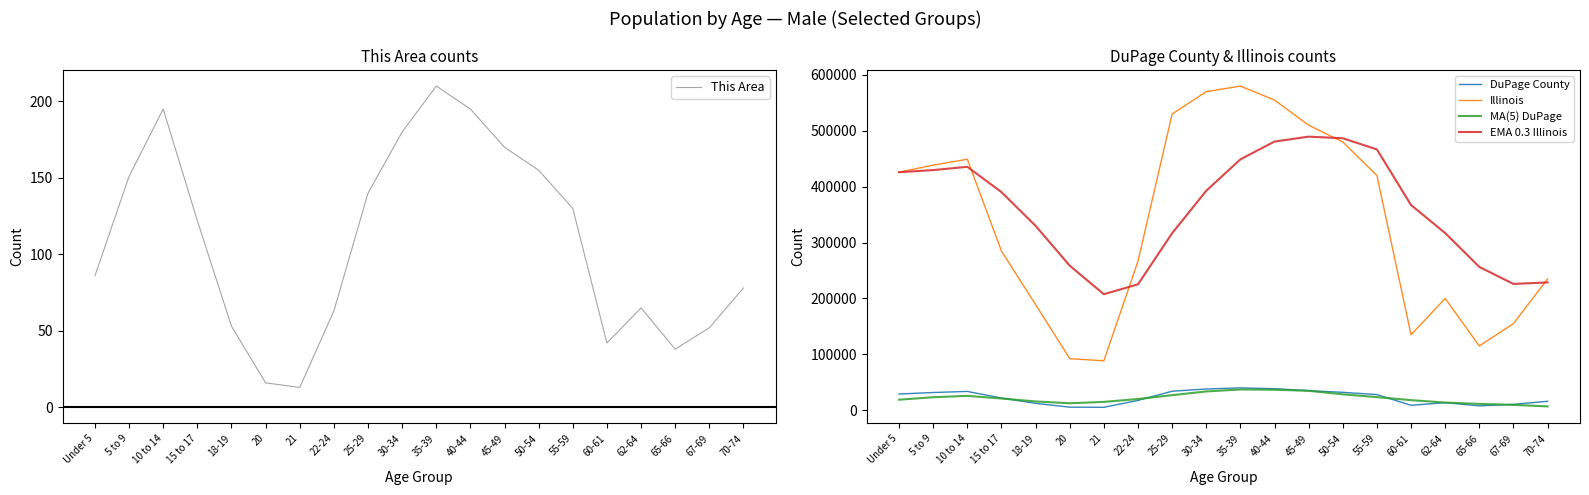

Where is This Area nearest to the value 111?

15 to 17